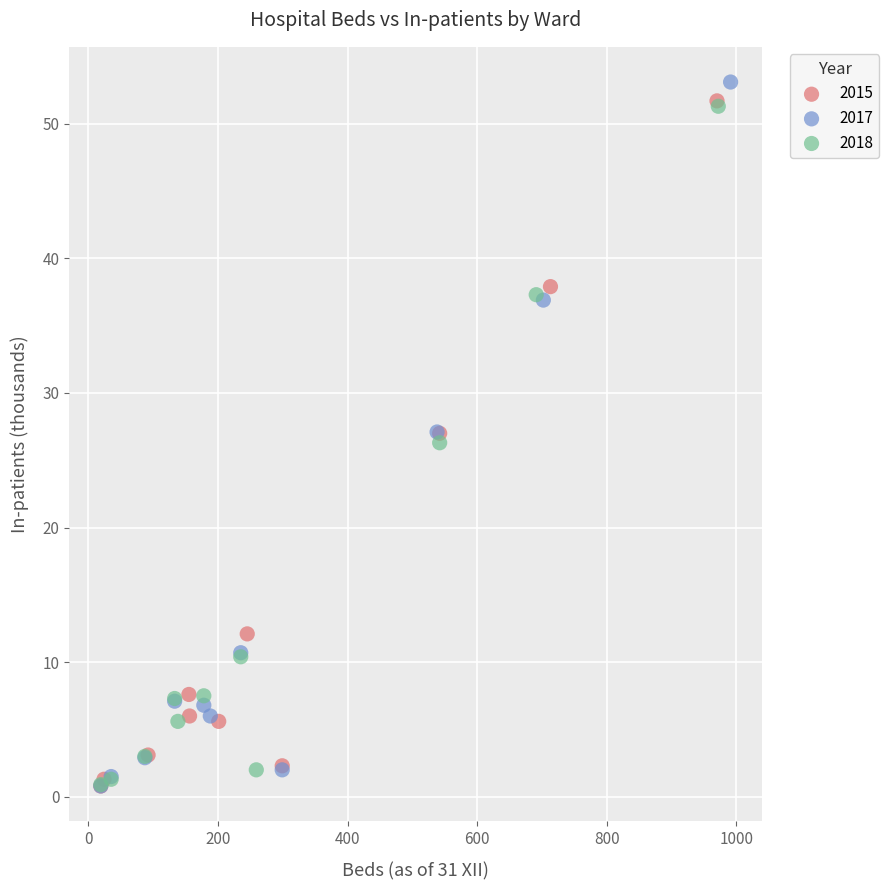

Which series has the largest Y range (max minus min)?

2017